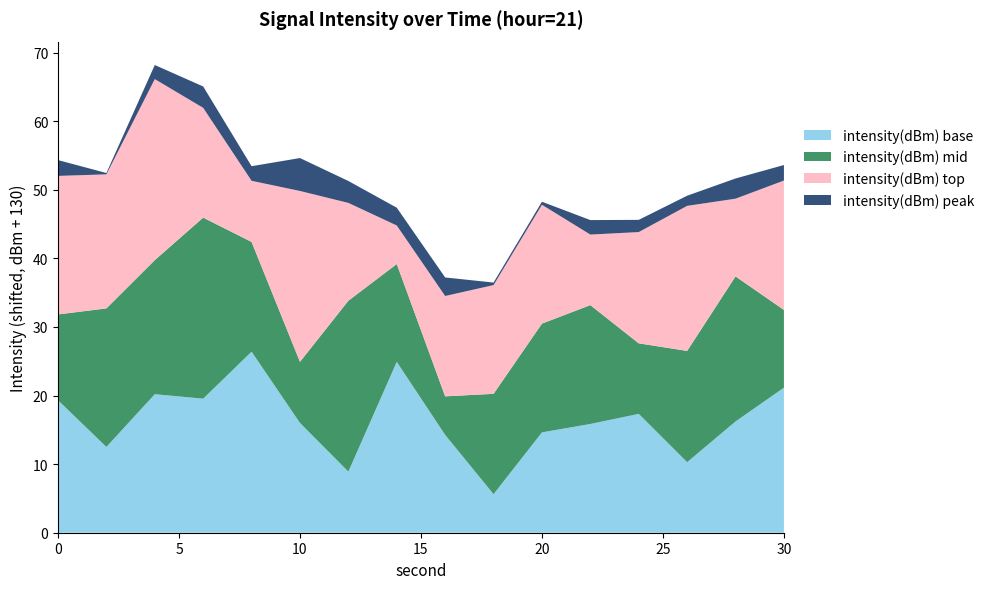

Reading left to right, transcribe all the data shown in this chart.

intensity(dBm): -110.7	-117.5	-109.8	-110.5	-103.6	-114.0	-121.1	-105.1	-115.7	-124.4	-115.4	-114.1	-112.7	-119.7	-113.8	-108.9
minute: 0.0	0.0	0.0	0.0	0.0	0.0	0.0	0.0	0.0	0.0	0.0	0.0	0.0	0.0	0.0	0.0
second: 0.0	2.0	4.0	6.0	8.0	10.0	12.0	14.0	16.0	18.0	20.0	22.0	24.0	26.0	28.0	30.0
mean_per_second_0: -110.7	-117.5	-109.8	-110.5	-103.6	-114.0	-121.1	-105.1	-115.7	-124.4	-115.4	-114.1	-112.7	-119.7	-113.8	-108.9
mean_per_second_1: -117.5	-109.8	-110.5	-103.6	-114.0	-121.1	-105.1	-115.7	-124.4	-115.4	-114.1	-112.7	-119.7	-113.8	-108.9	-118.7
mean_per_second_2: -109.8	-110.5	-103.6	-114.0	-121.1	-105.1	-115.7	-124.4	-115.4	-114.1	-112.7	-119.7	-113.8	-108.9	-118.7	-111.1